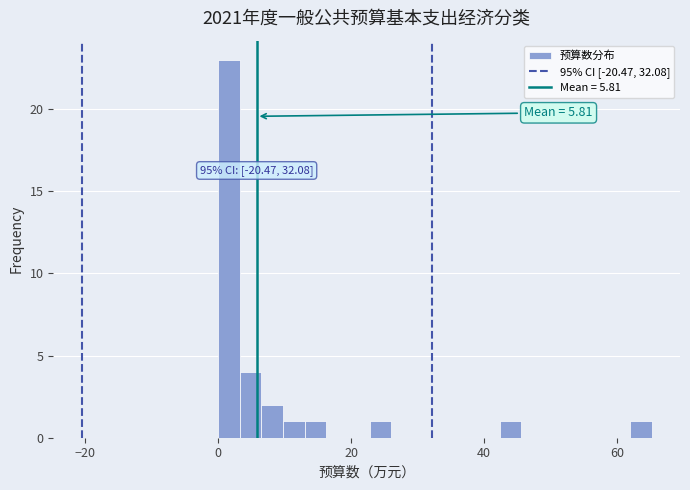

Read against the x-axis, roughly where is the centre of the tallest bar?

2